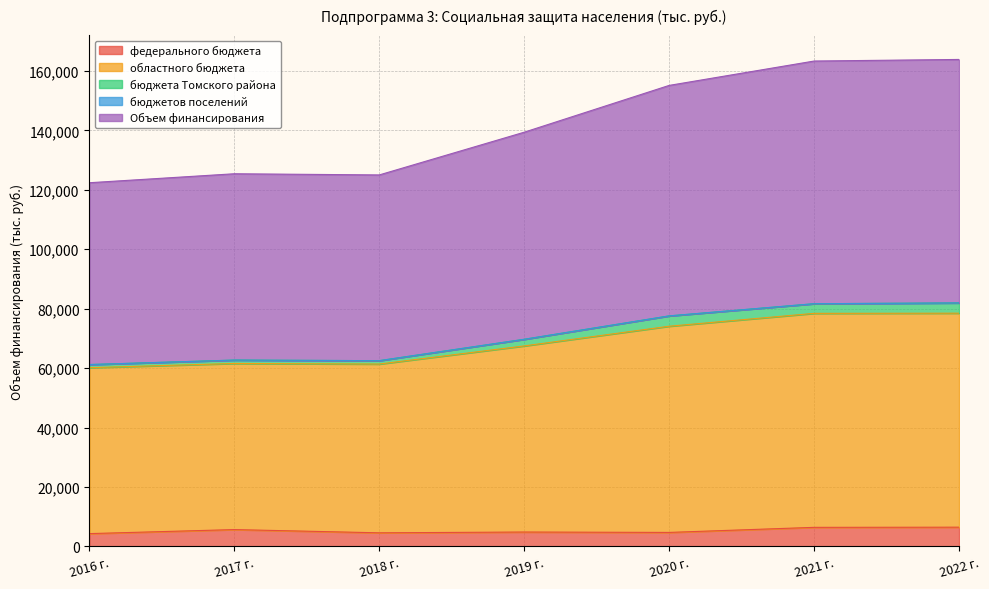

How many values in the Объем финансирования series are below 69697?

3